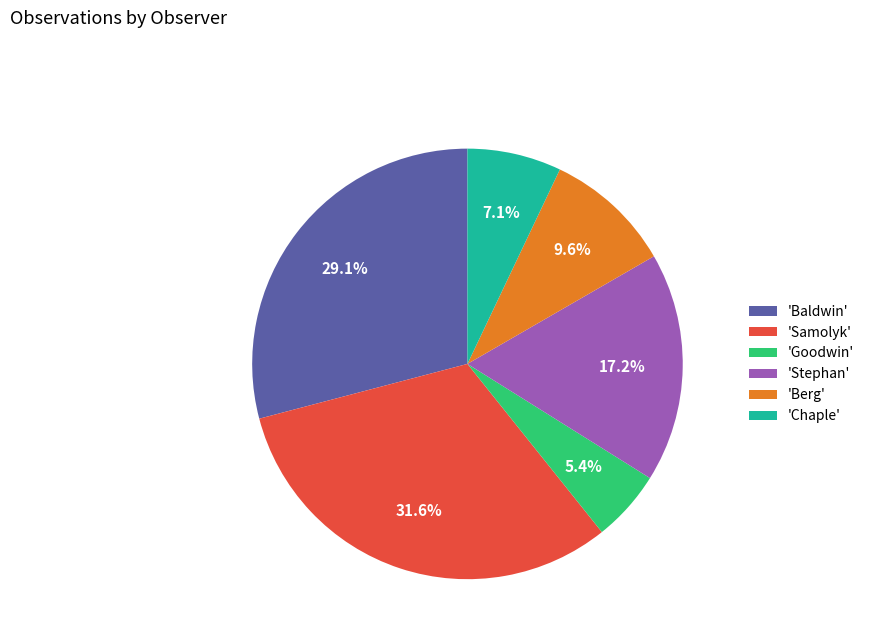

Rank the categories by value from lowest to highest.

'Goodwin', 'Chaple', 'Berg', 'Stephan', 'Baldwin', 'Samolyk'